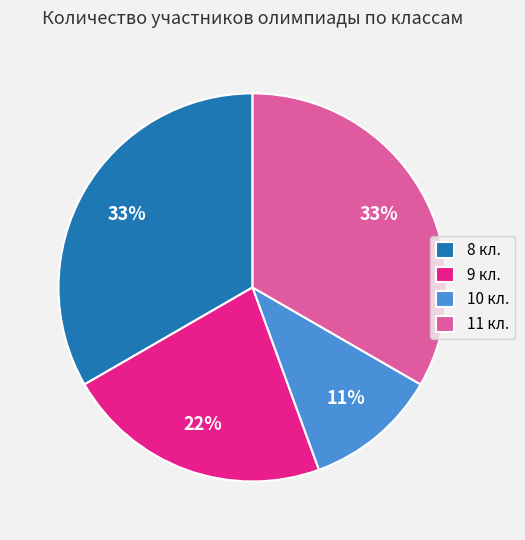

How many segments does this pie chart have?

4